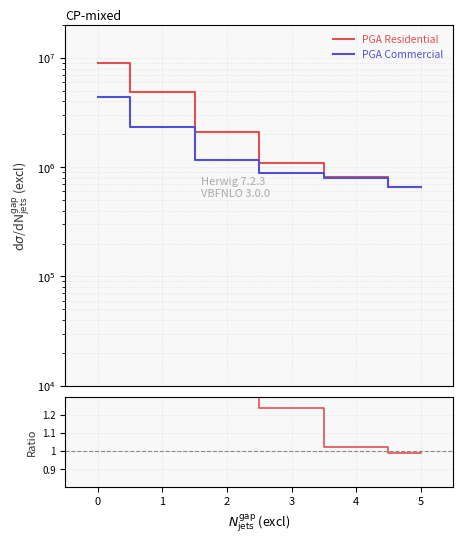

What is the approximate value of PGA Commercial at 4?

792485.1